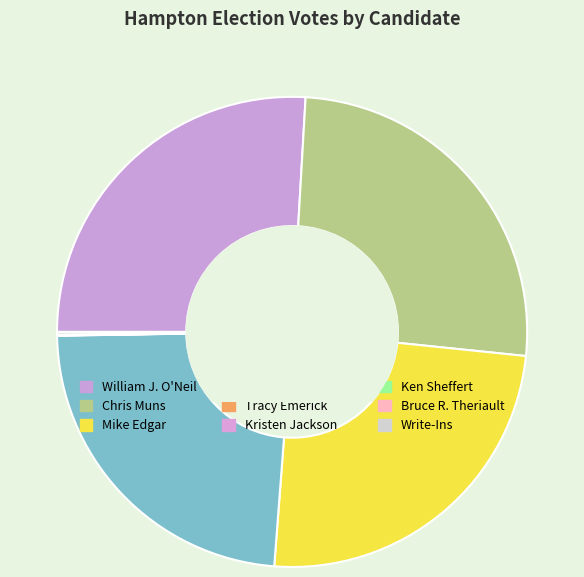

To the nearest percent, what is the difference between the Tracy Emerick and Mike Edgar slice percentages?

25%